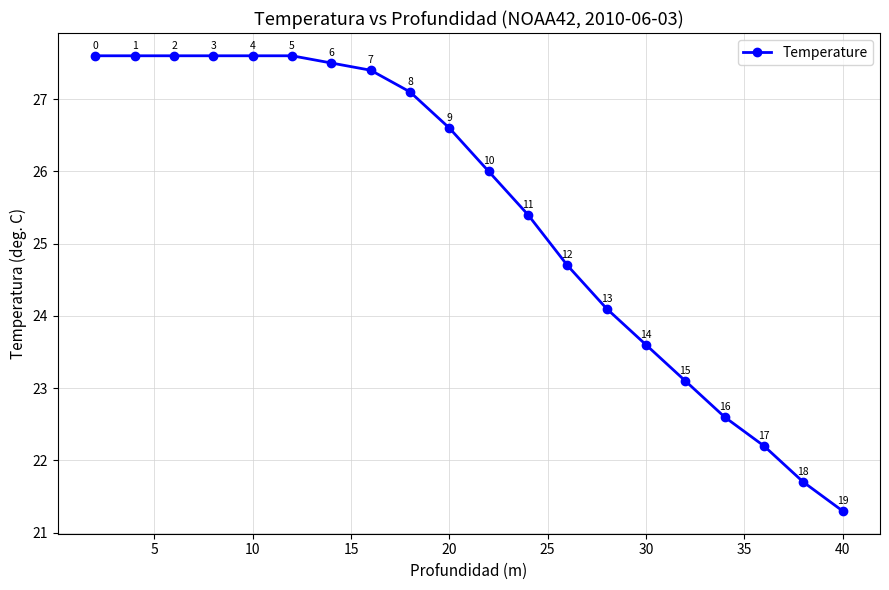

What is the minimum value shown in the chart?

21.3